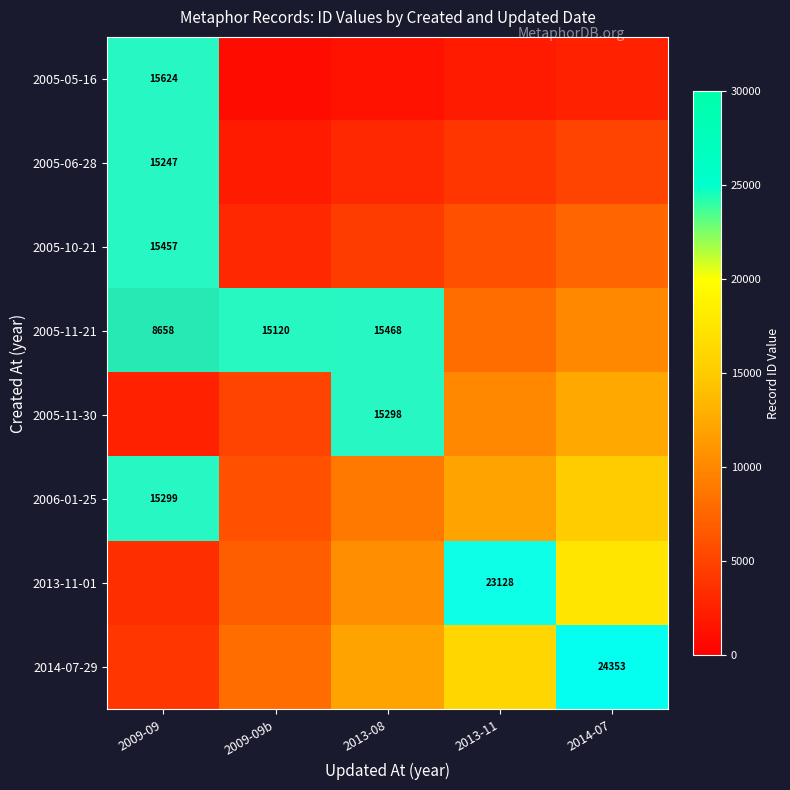

At how many categories does at least one series exceed 8784?

5